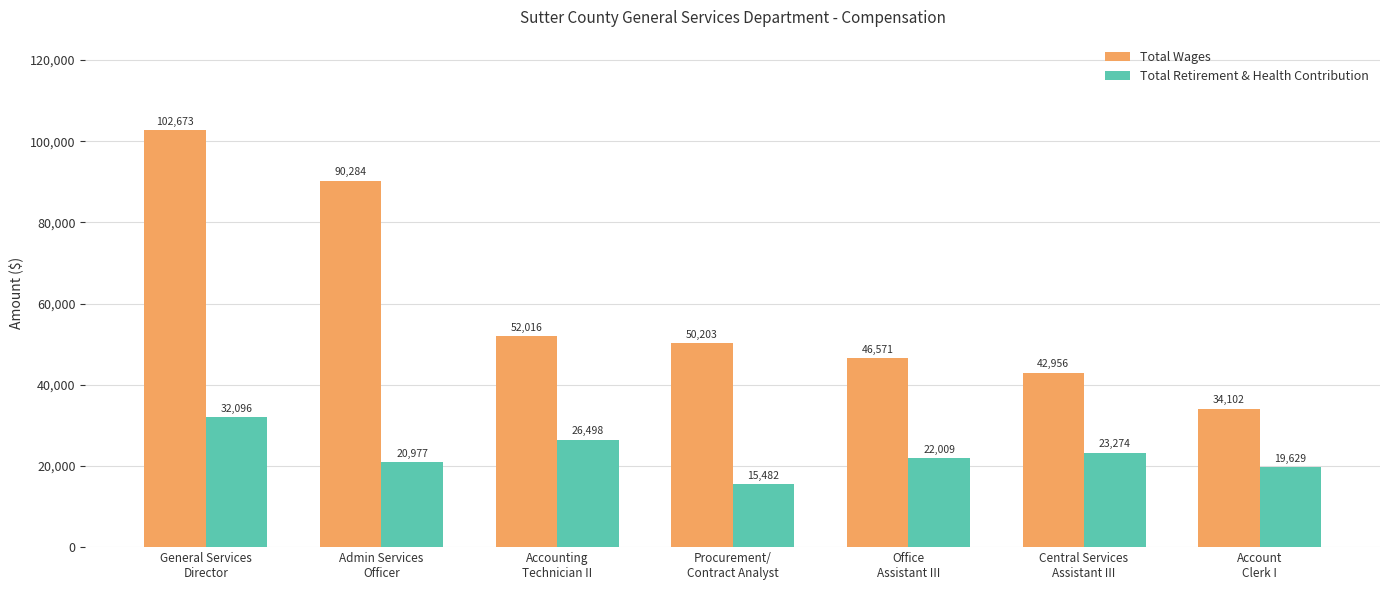

What is the difference between the Total Wages values at Office
Assistant III and Central Services
Assistant III?

3615